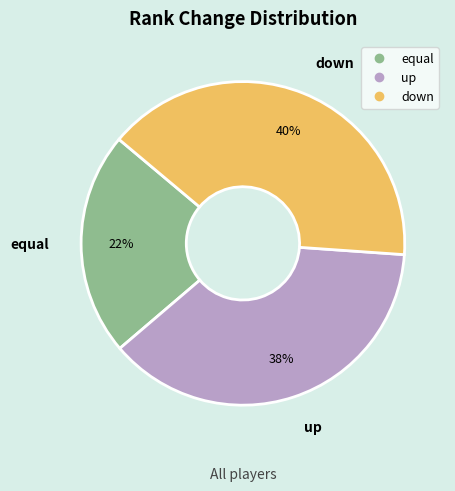

Is there any slice that represents more than half of the pie?

No